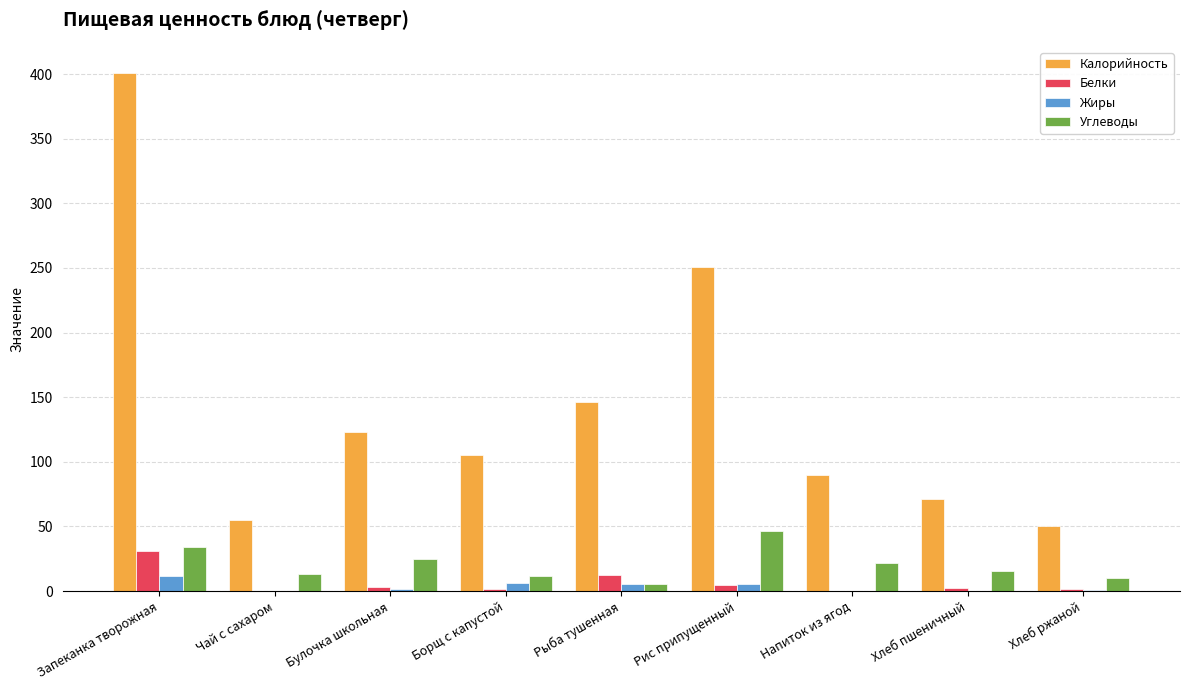

What is the greatest value displayed?

401.0